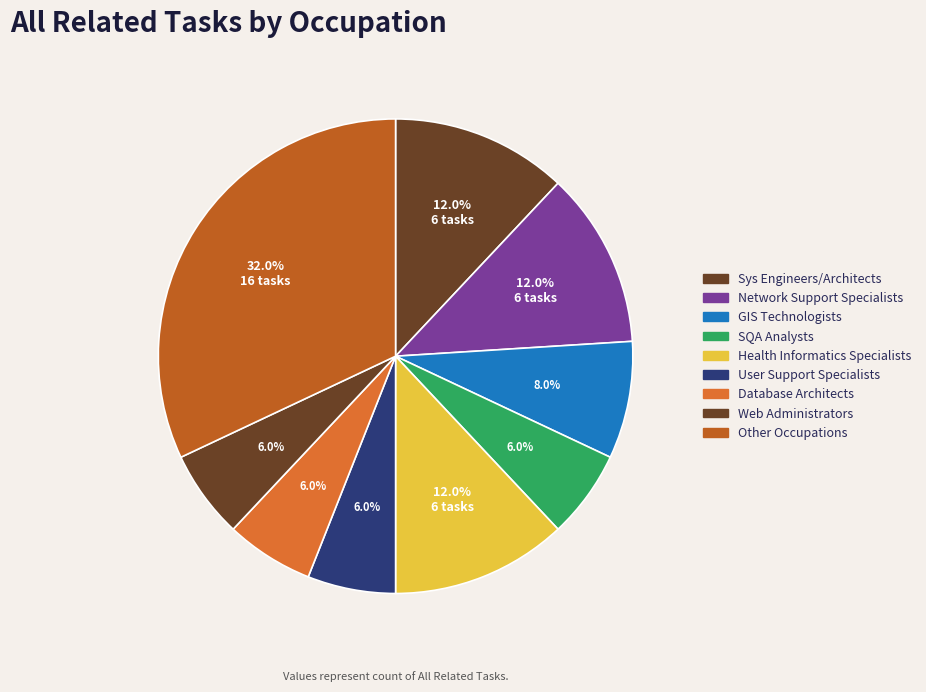

Count the number of slices in the pie.

9